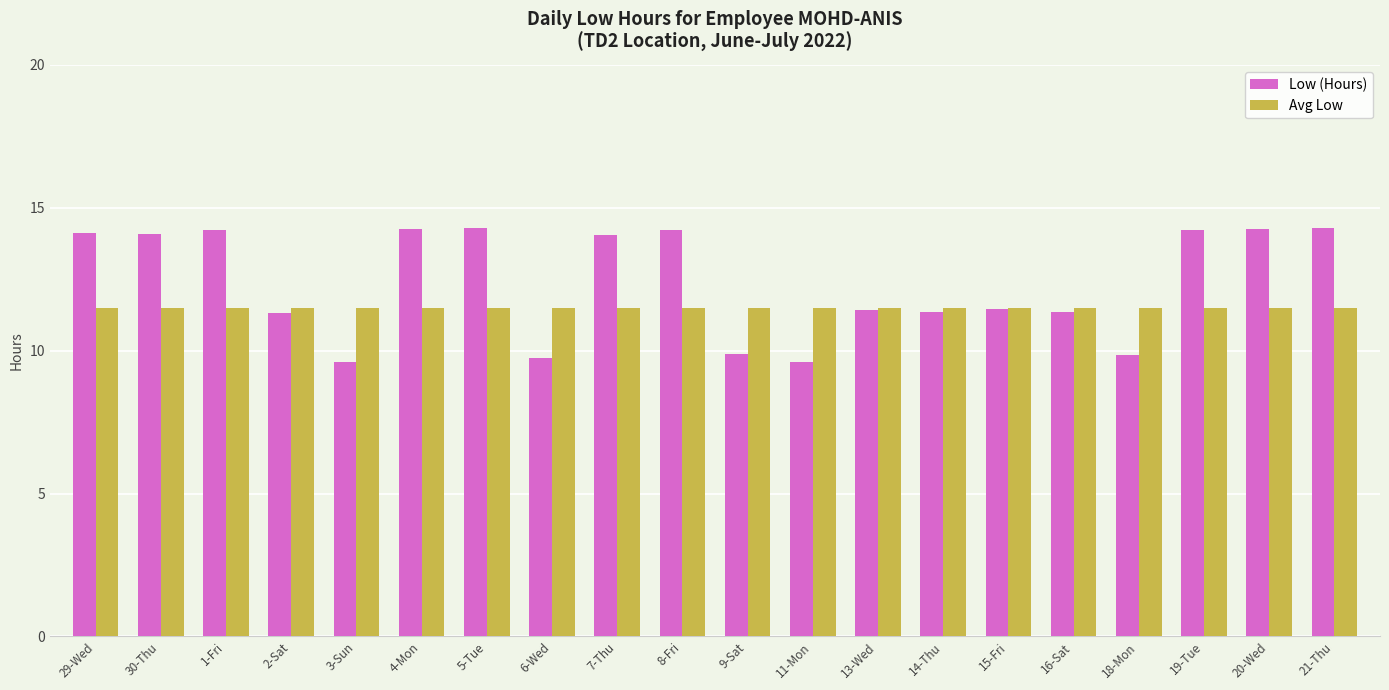

Is it true that Avg Low equals 15.0 at 4-Mon?

False